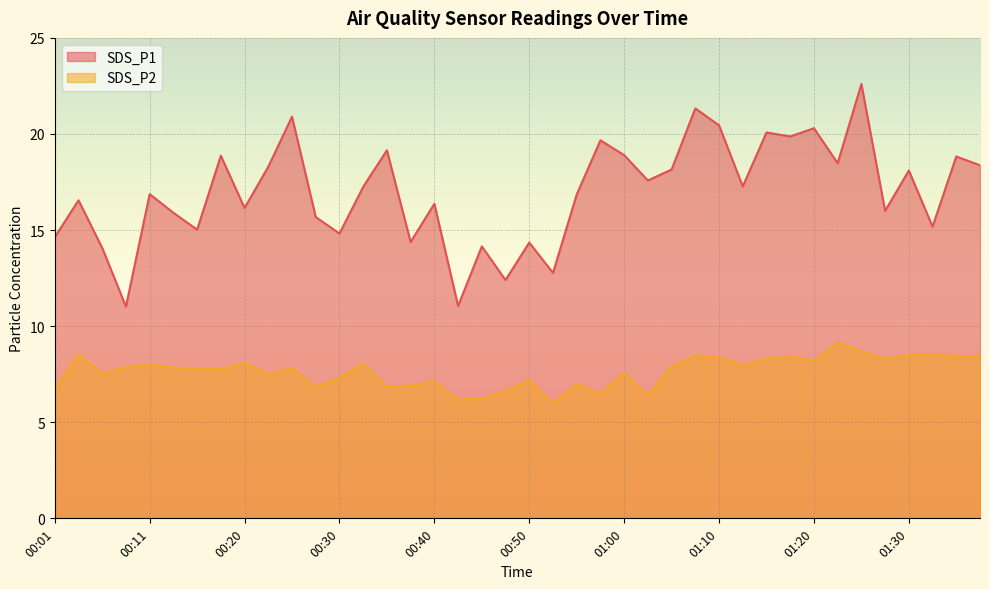

How many lines are shown in the chart?

2